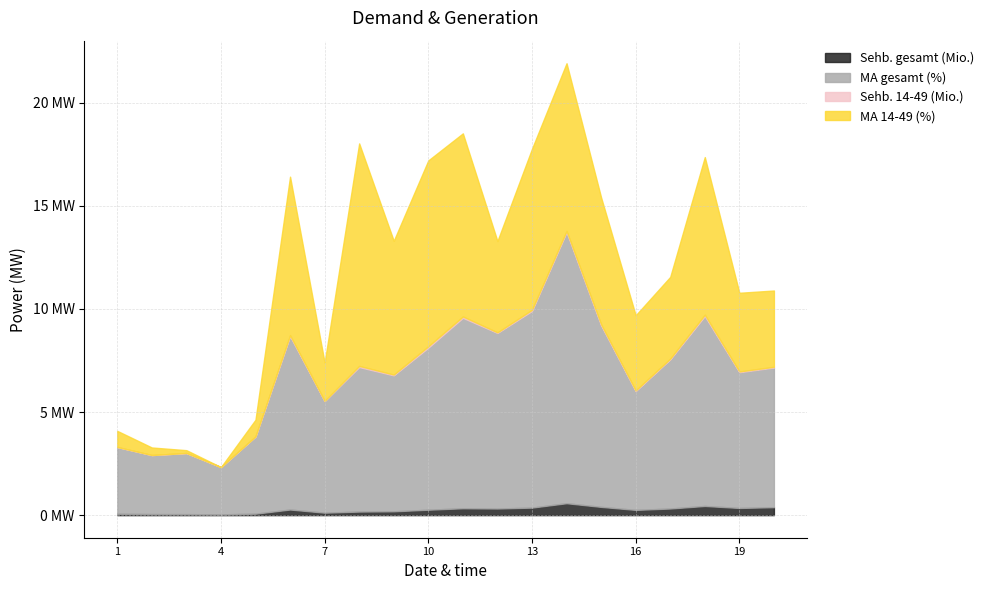

What is the greatest value displayed?

13.1